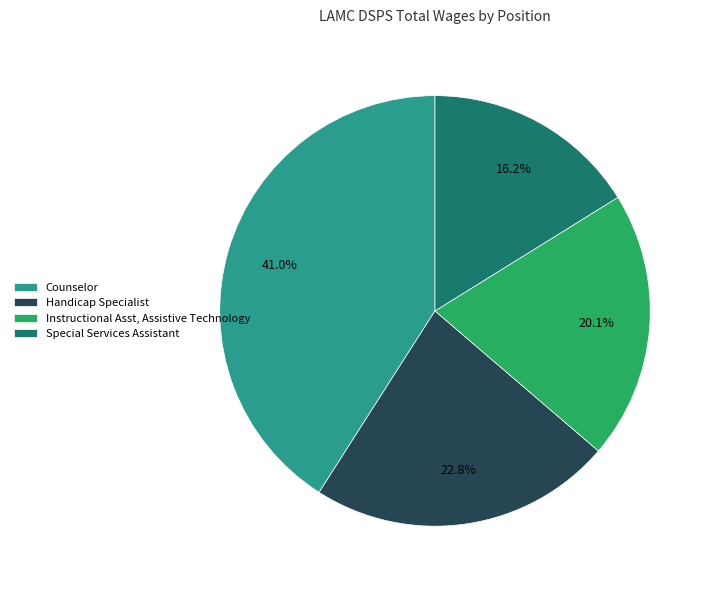

Does Counselor represent more than half of the total?

No